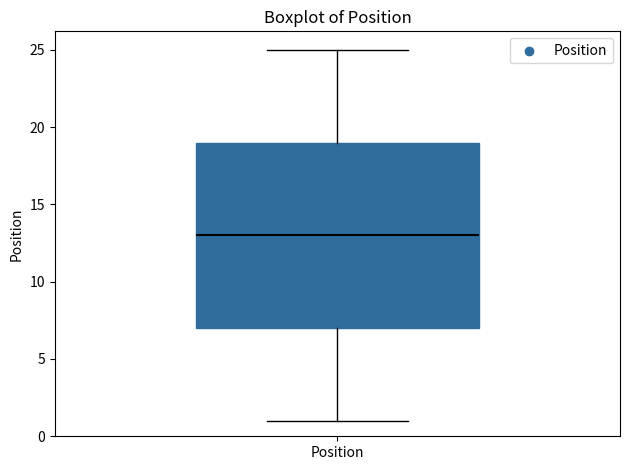

Transcribe this box plot: give where the median line is, the range the box spans, and where the two whiskers end, as read against the y-axis. The values are not printed on the chart, so give them approximately, as read against the axis.

median 13, box 7 to 19, whiskers 1 to 25